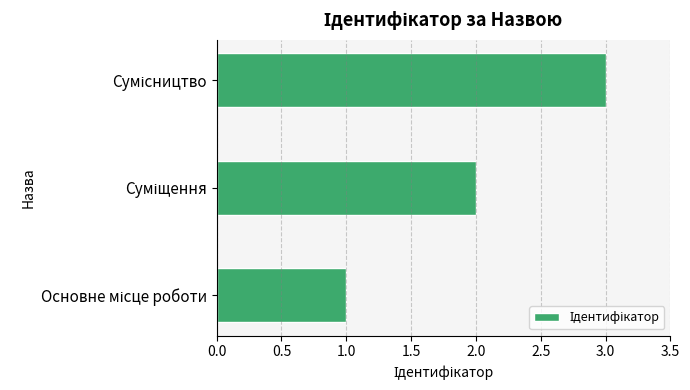

What is the maximum value shown in the chart?

3